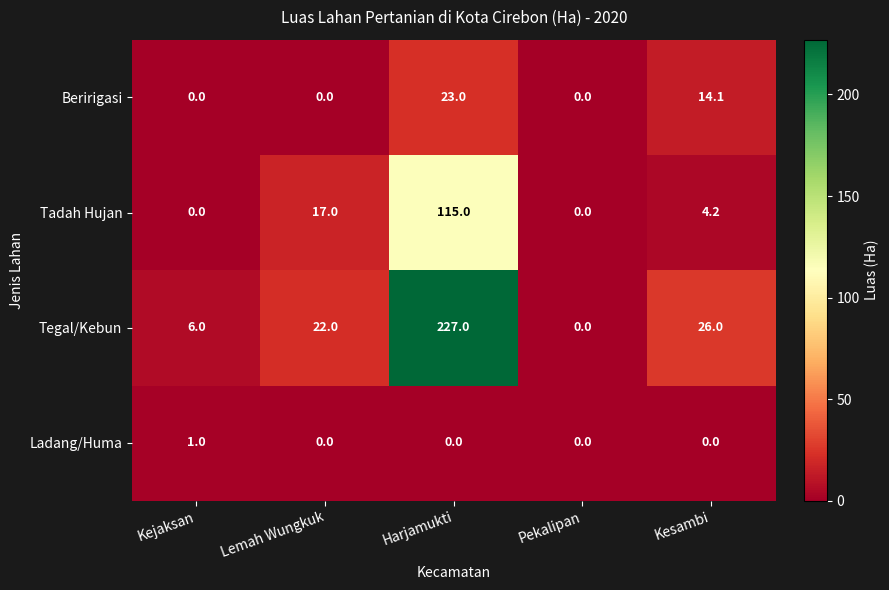

At which category is the sum across all series the highest?

Harjamukti